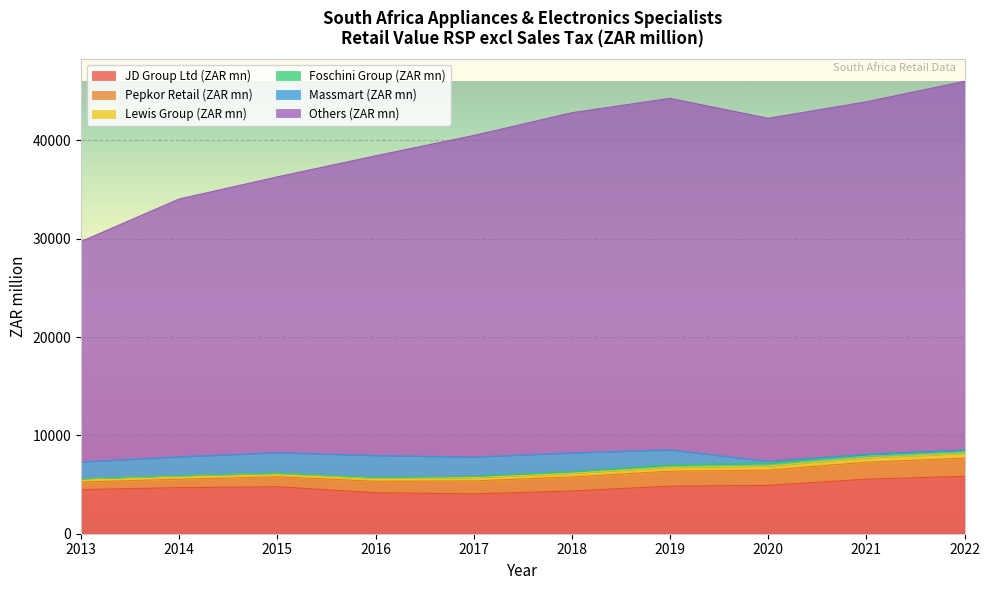

Which series ends up on top after the final intersection of Foschini Group (ZAR mn) and Massmart (ZAR mn)?

Foschini Group (ZAR mn)